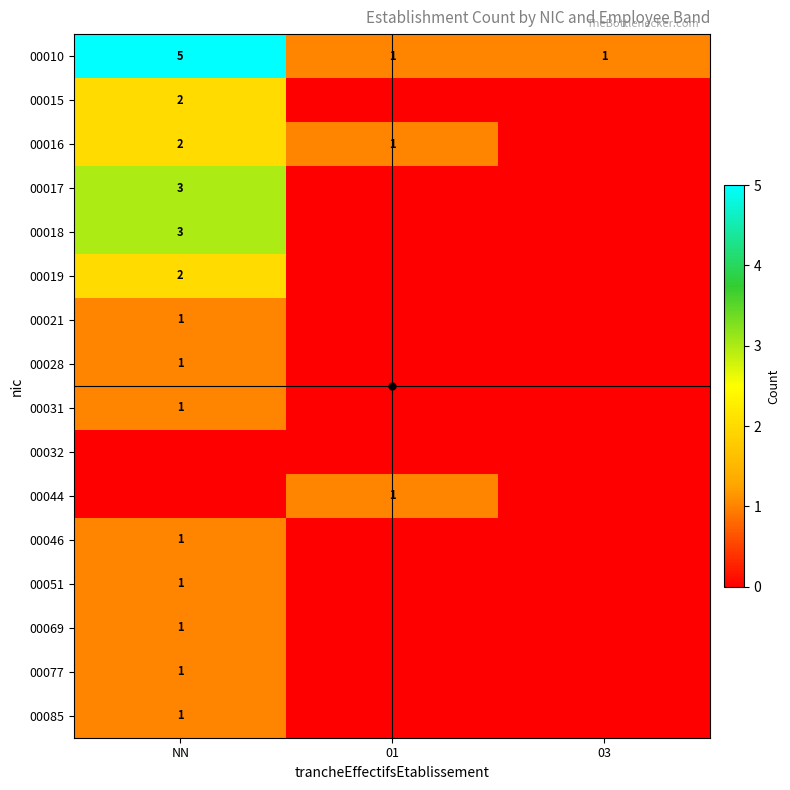

True or false: 00051 has a value of -1 at 01.

False